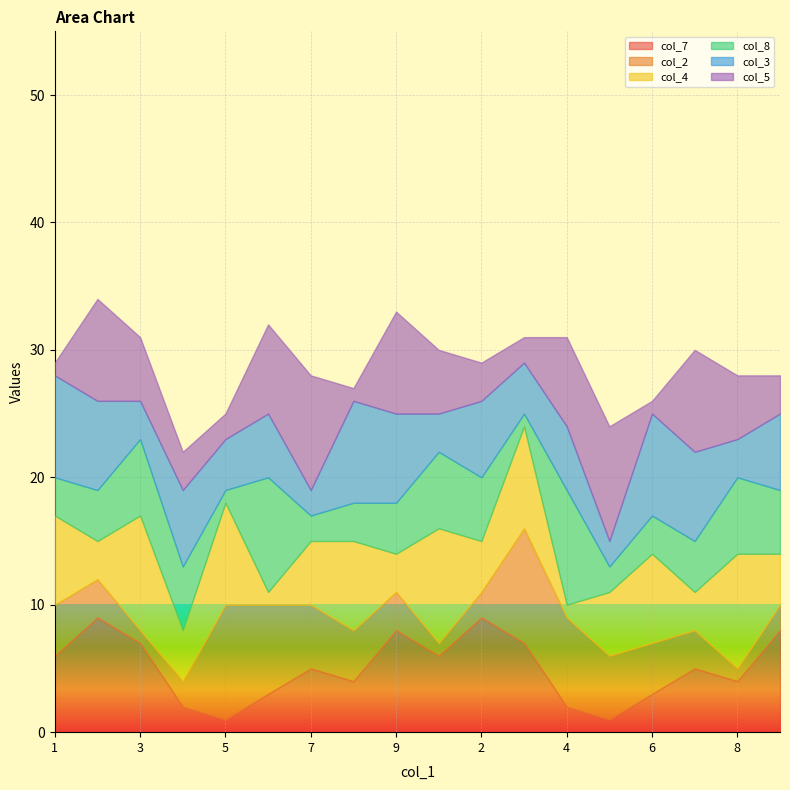

At how many categories does at least one series exceed 1?

18